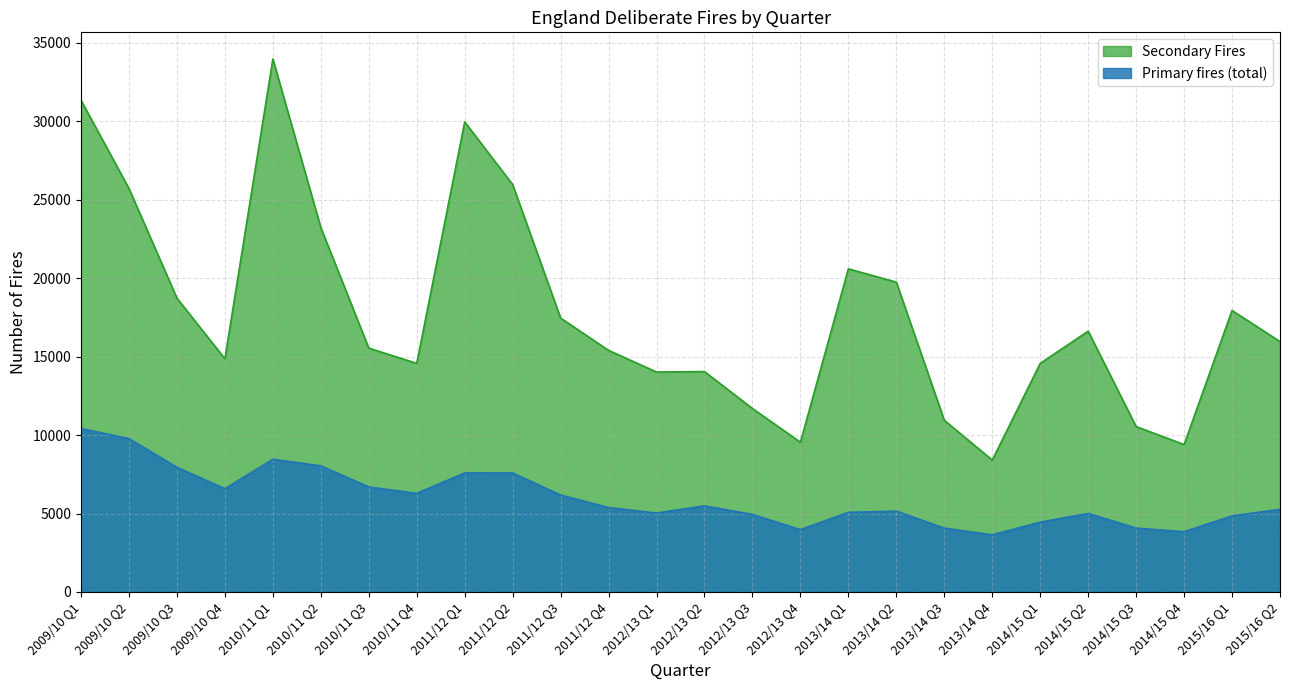

How many lines are shown in the chart?

2